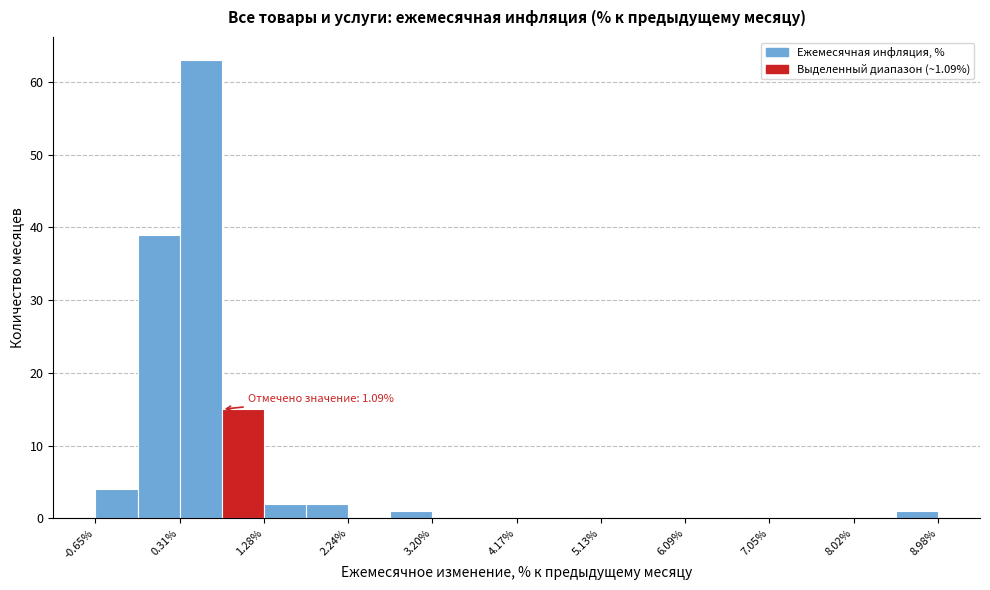

Over which range of the x-axis is the bar tallest?

0.3 to 0.8